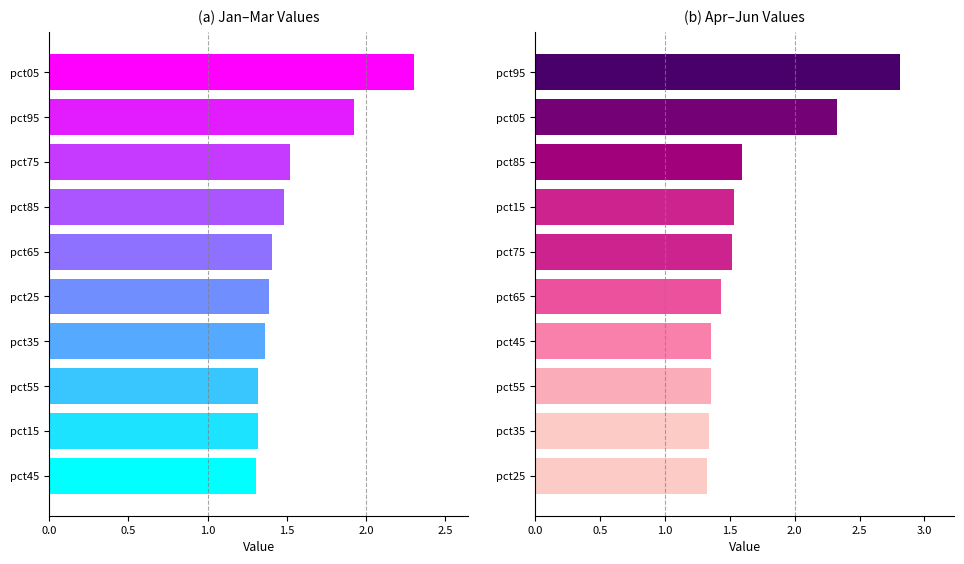

Which series has the widest spread of values?

Apr